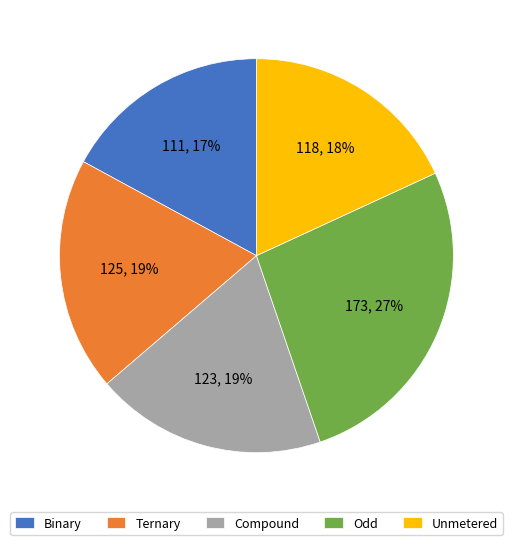

Is there a majority slice in this chart?

No